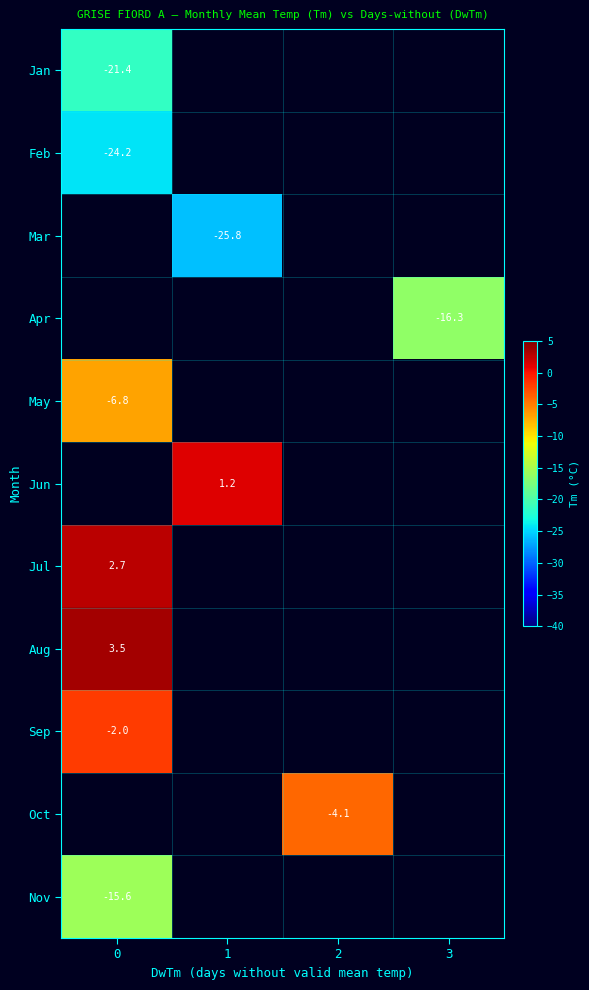

Is it true that Jun equals 1.2 at 1?

True